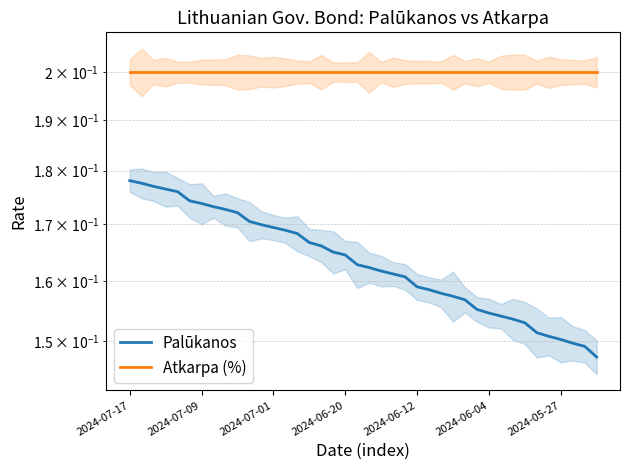

True or false: Atkarpa (%) has a value of 0.2 at 12.

True